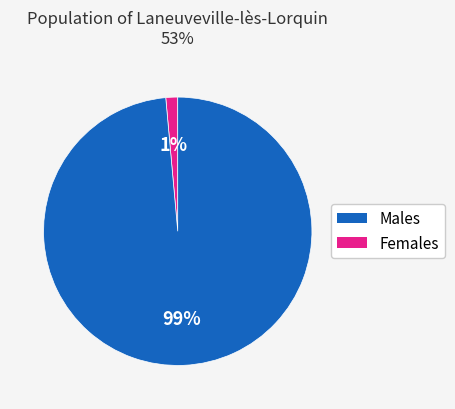

Is there any slice that represents more than half of the pie?

Yes